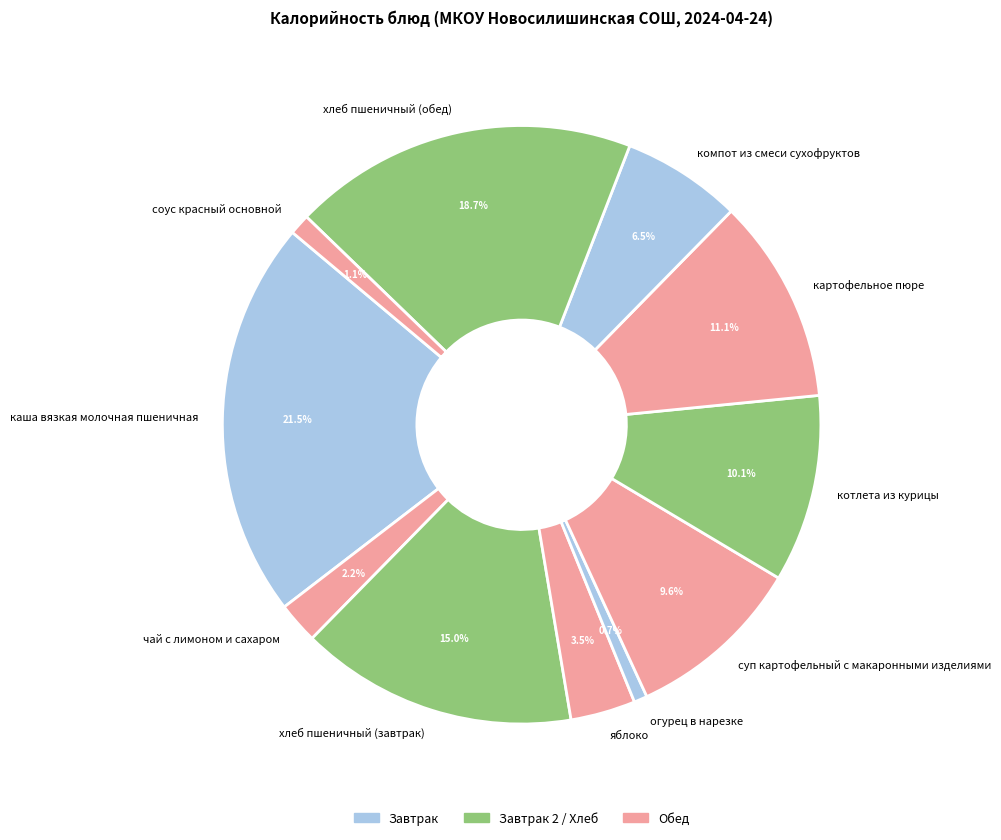

What is the ratio of the value at огурец в нарезке to the value at чай с лимоном и сахаром?

0.3